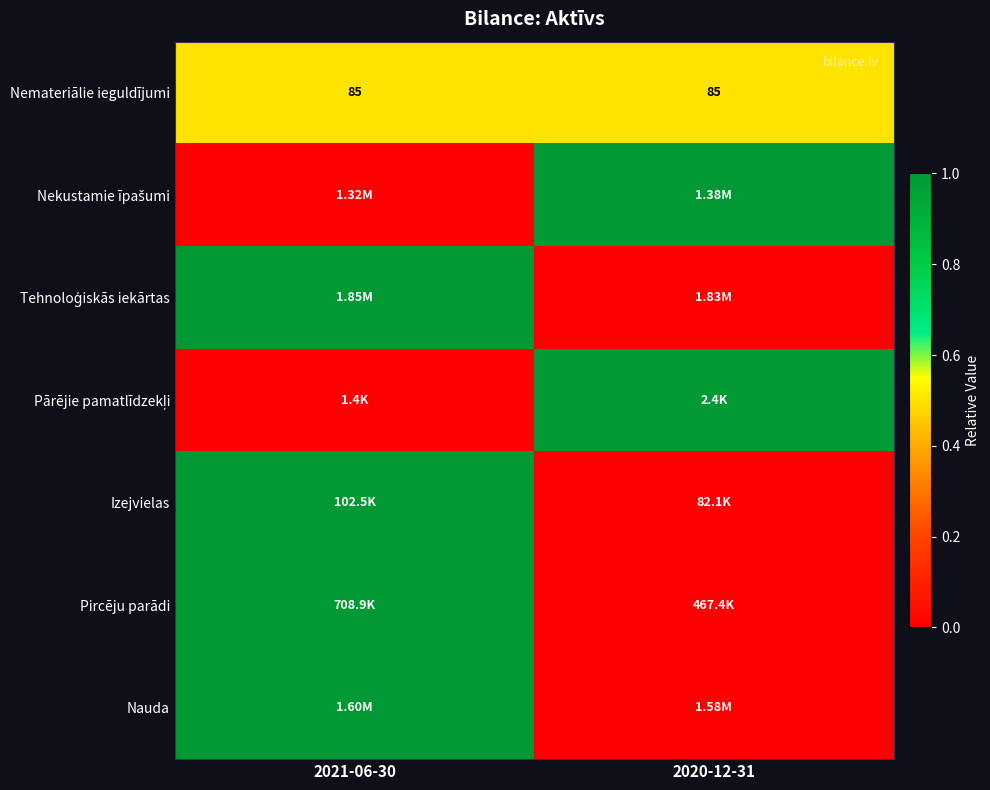

What is the sum of all Nemateriālie ieguldījumi values?

170